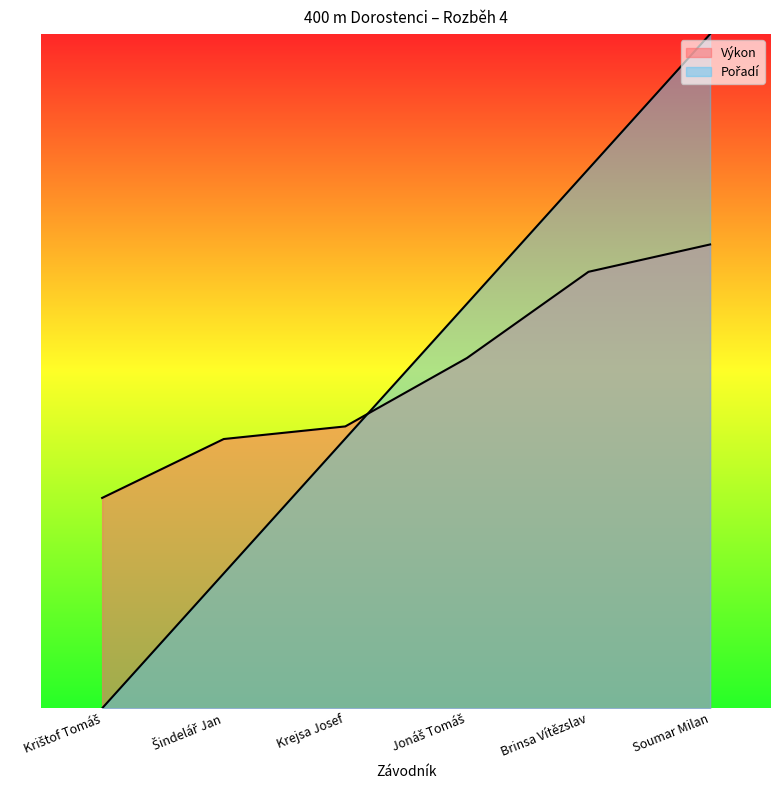

True or false: Pořadí has a value of 51.2 at Šindelář Jan.

True